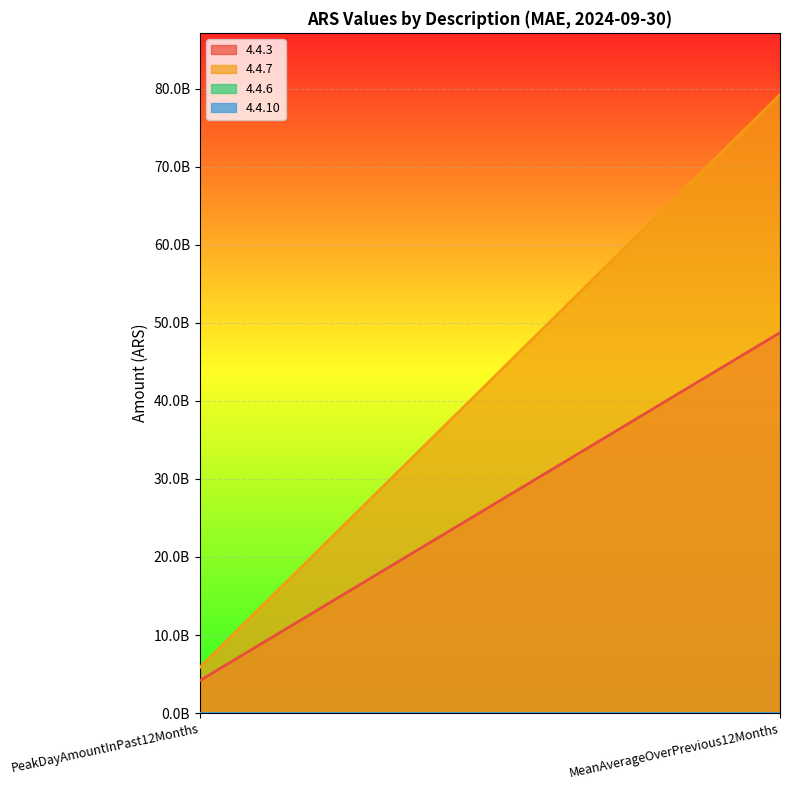

How many series are shown in this chart?

4